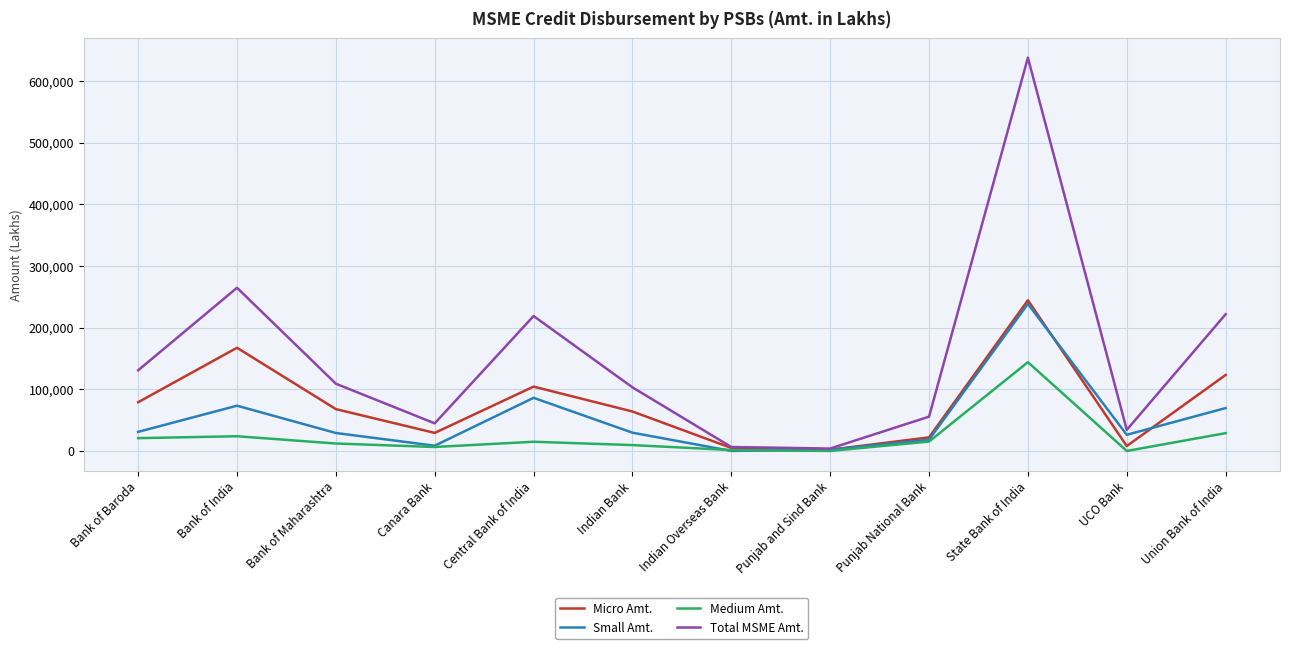

What position from the left is Canara Bank?

4